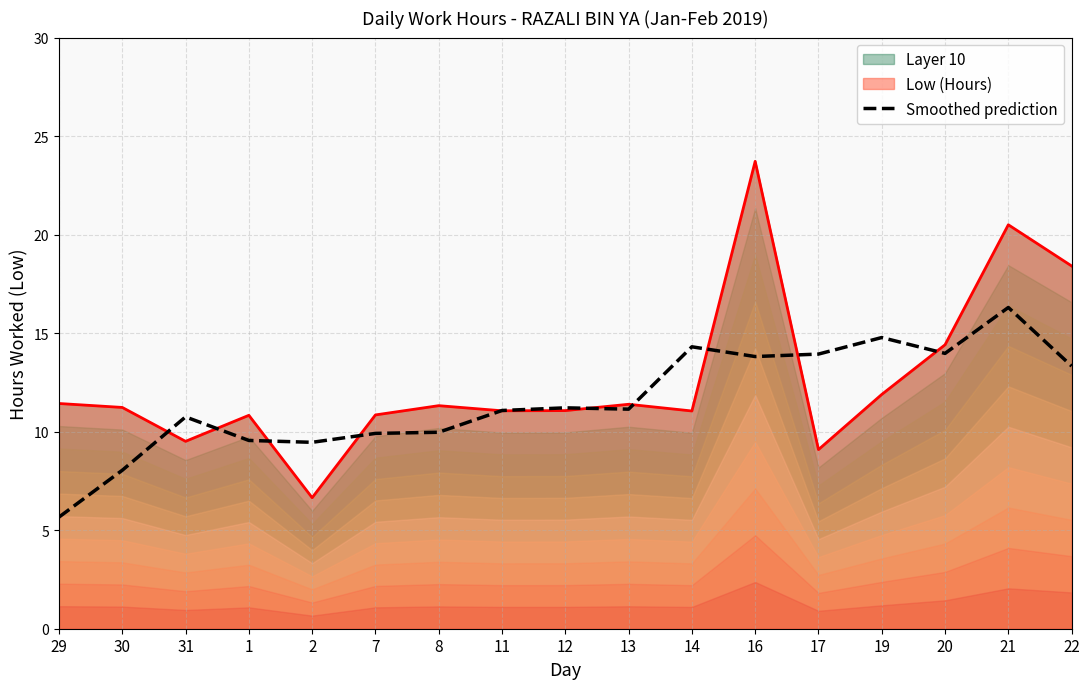

Reading left to right, transcribe all the data shown in this chart.

29=5.7	30=8.0	31=10.8	1=9.6	2=9.5	7=9.9	8=10.0	11=11.1	12=11.2	13=11.1	14=14.3	16=13.8	17=13.9	19=14.8	20=14.0	21=16.3	22=13.3